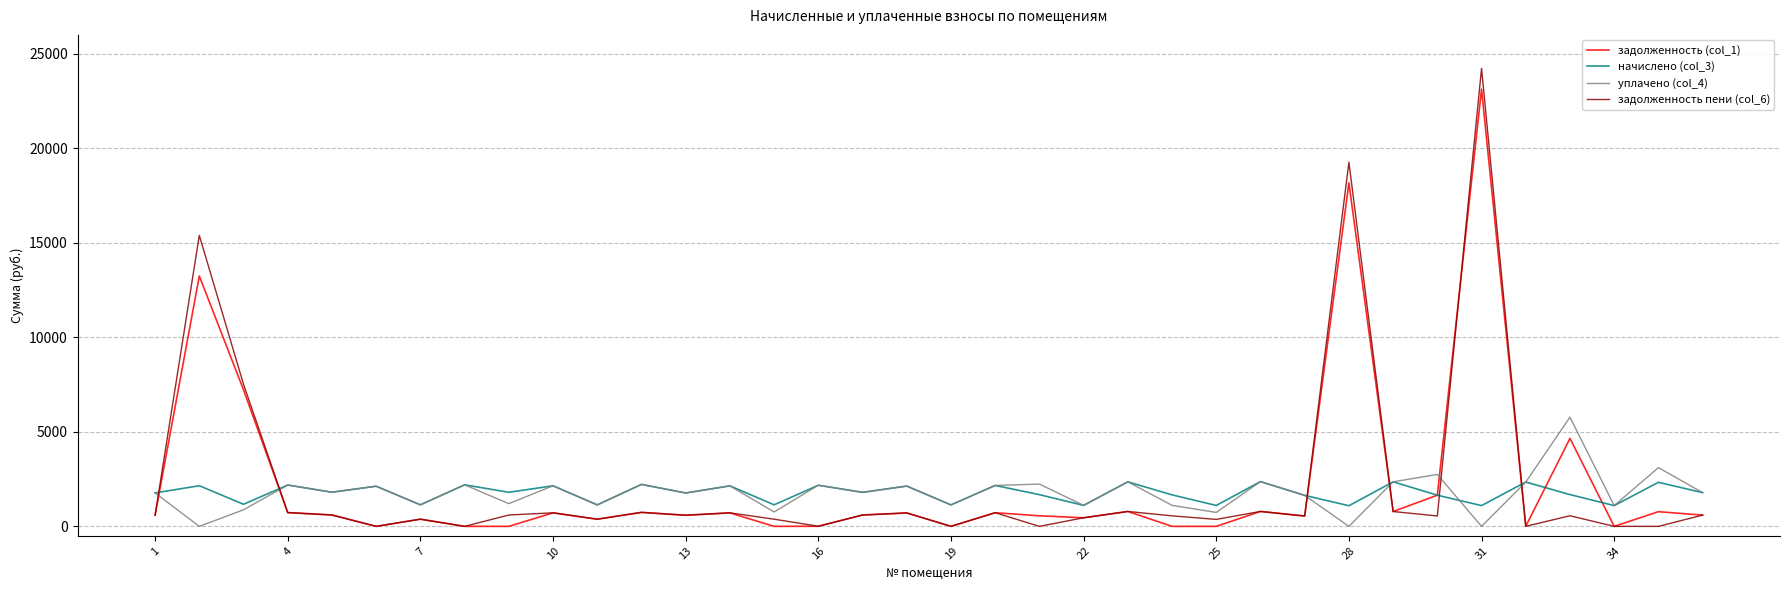

List the series in order of their peak value, highest first.

задолженность пени (col_6), задолженность (col_1), уплачено (col_4), начислено (col_3)